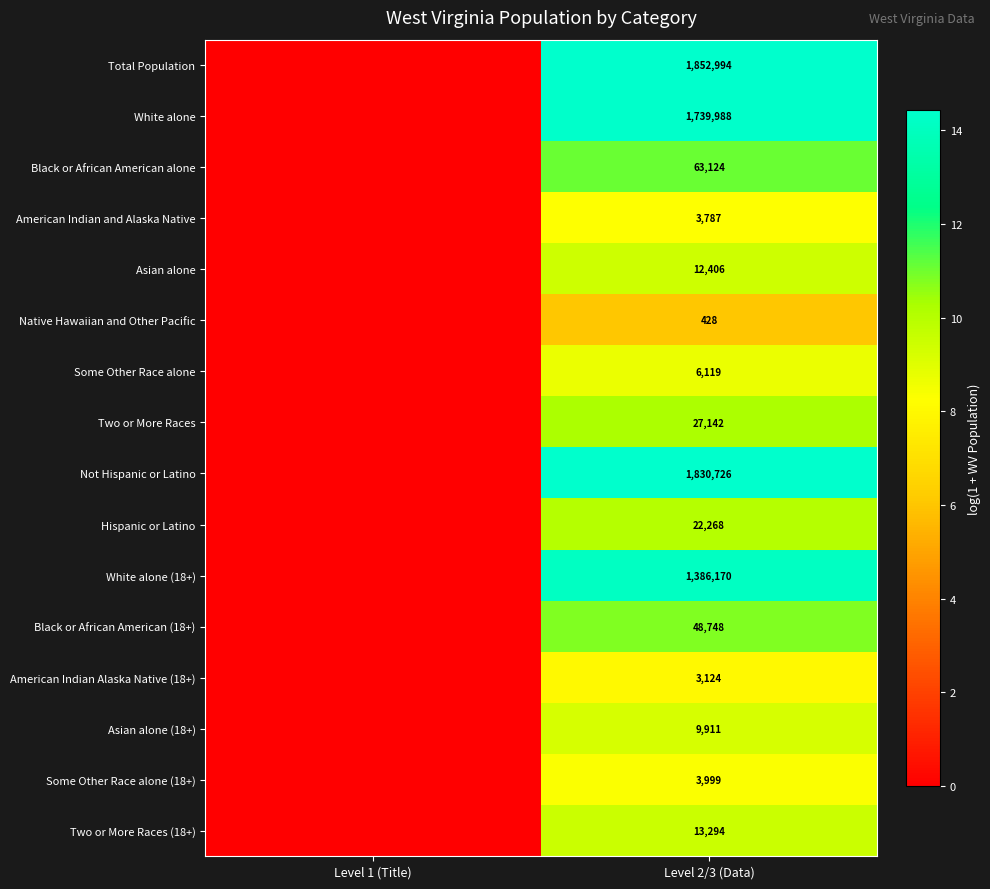

What is the spread (max minus min) of values at Level 2/3 (Data)?

1852566